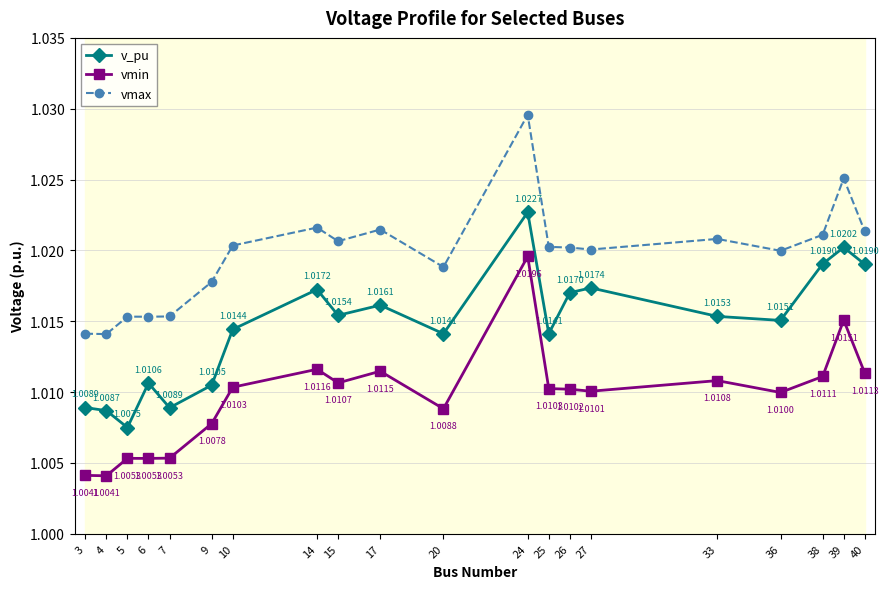

Where is the first local maximum for vmin?

5